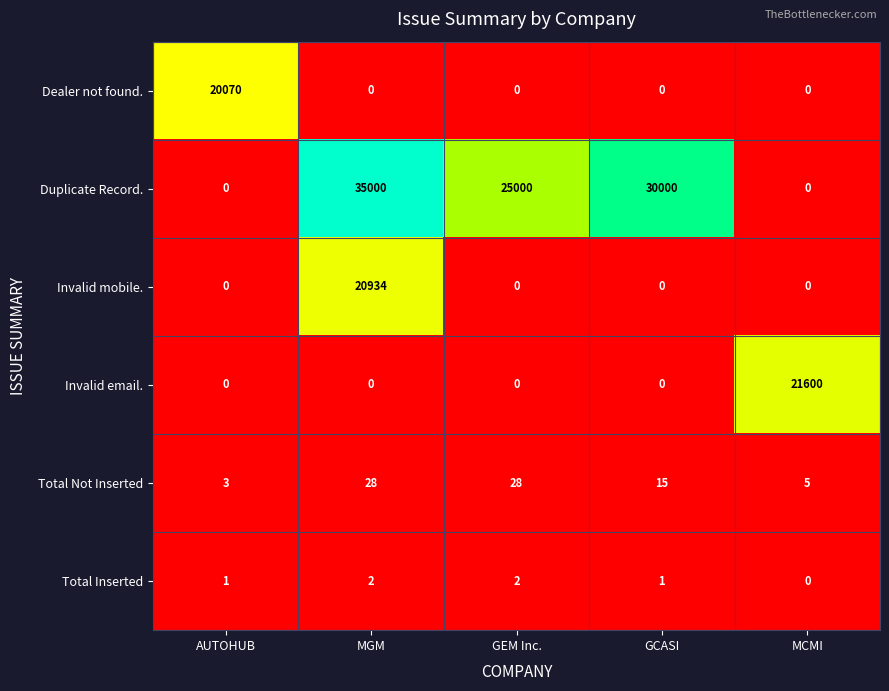

What is the sum of the Total Not Inserted values at MGM and GCASI?

43